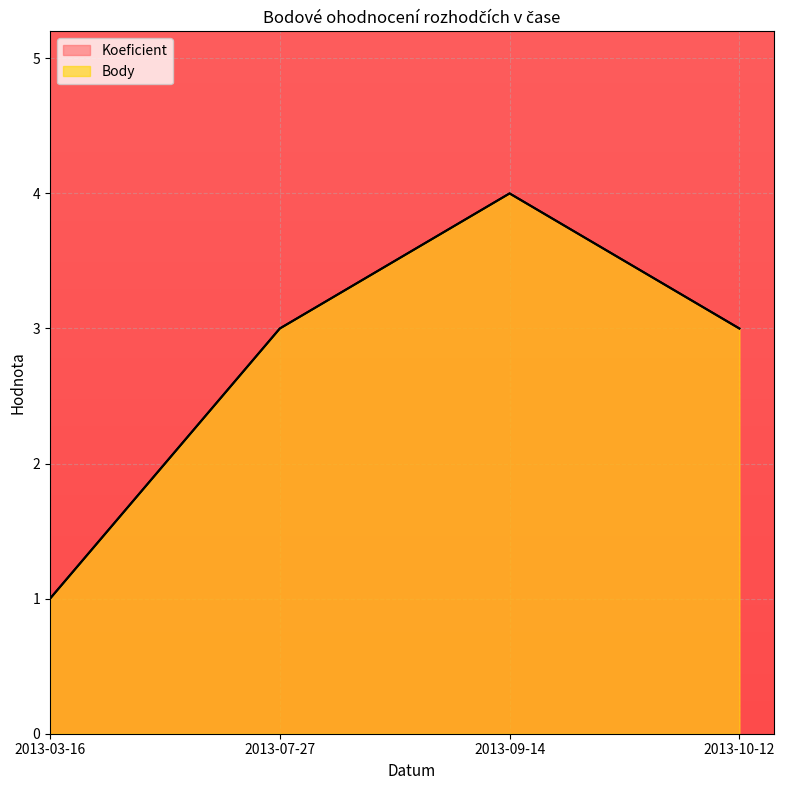

Which series has the widest spread of values?

Koeficient